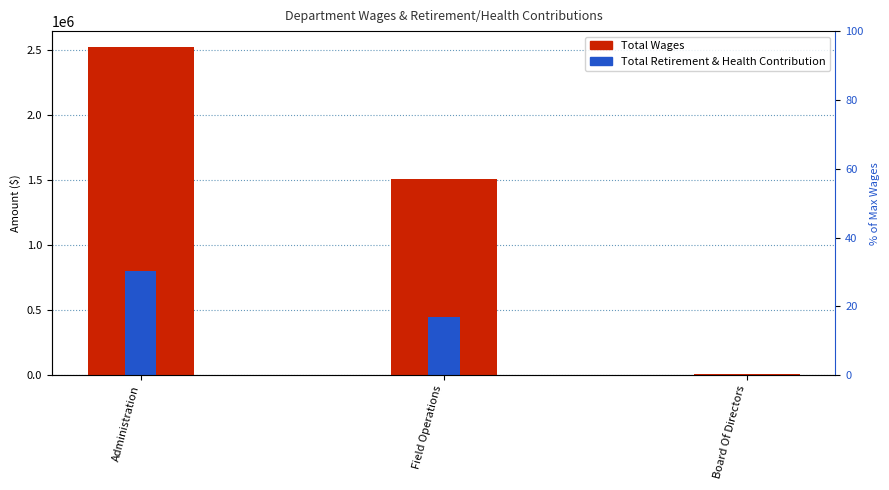

What is the spread (max minus min) of values at Field Operations?

1062366